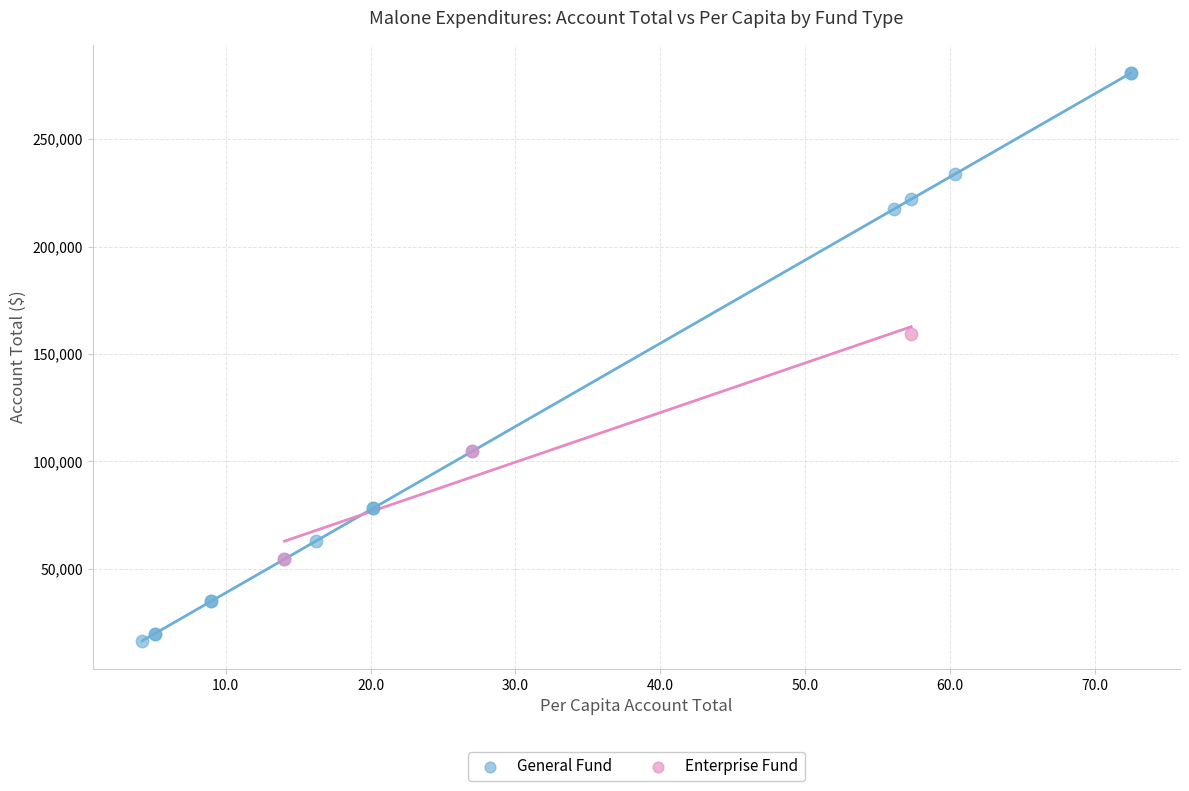

Which series reaches the minimum Y coordinate?

General Fund